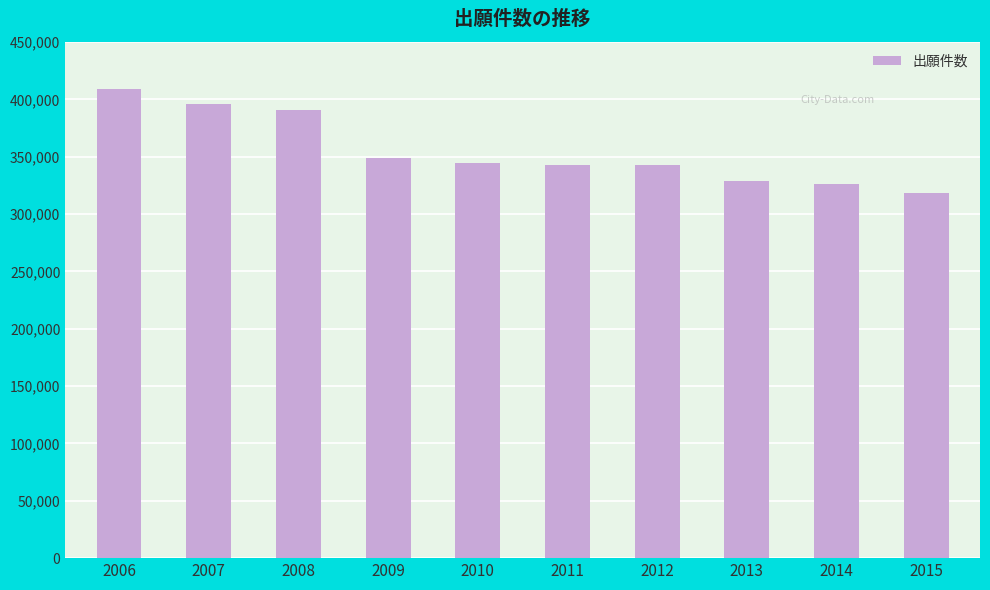

What is the value of the 9th bar from the left?

325989